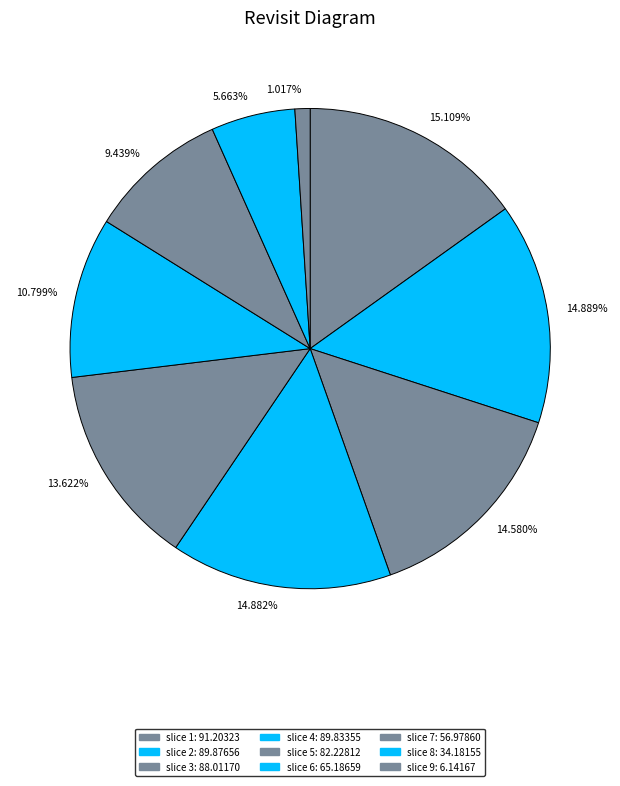

Do 14.882% and 15.109% together represent more than half of the pie?

No